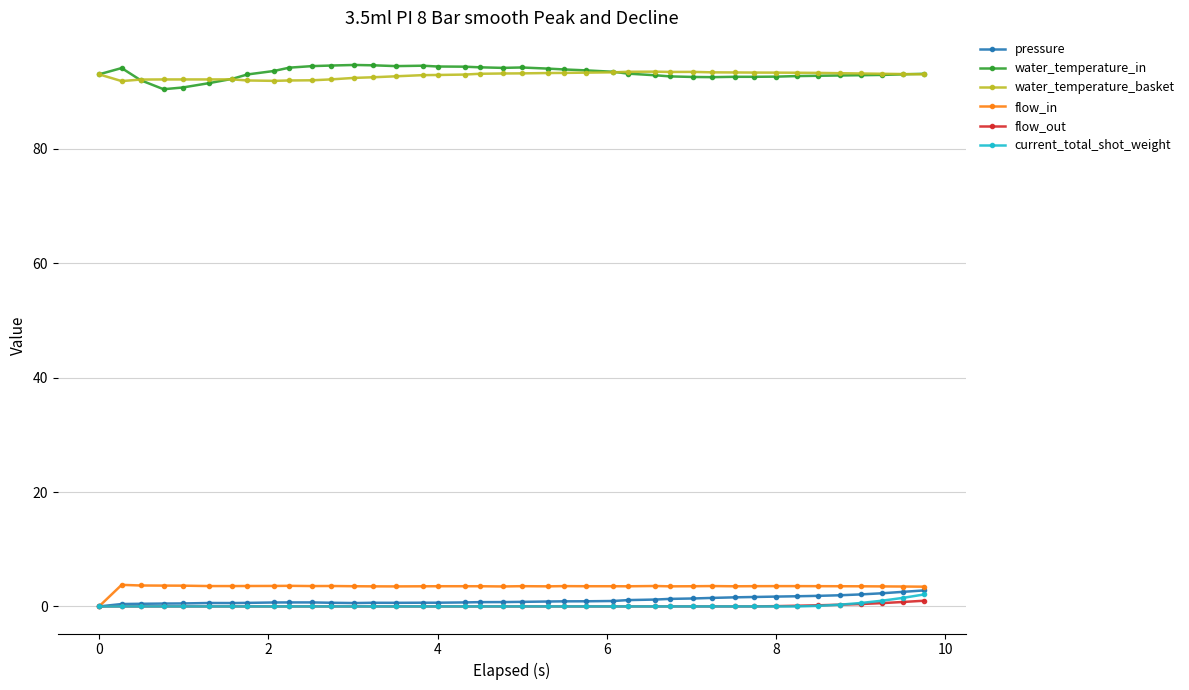

True or false: water_temperature_in and pressure intersect in this chart.

False